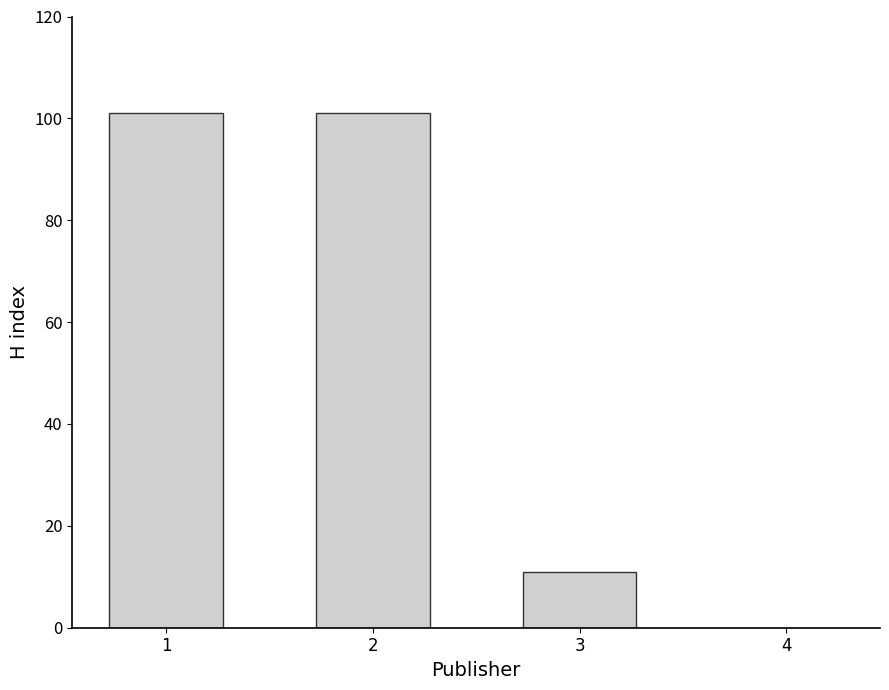

What is the sum of all values?

213